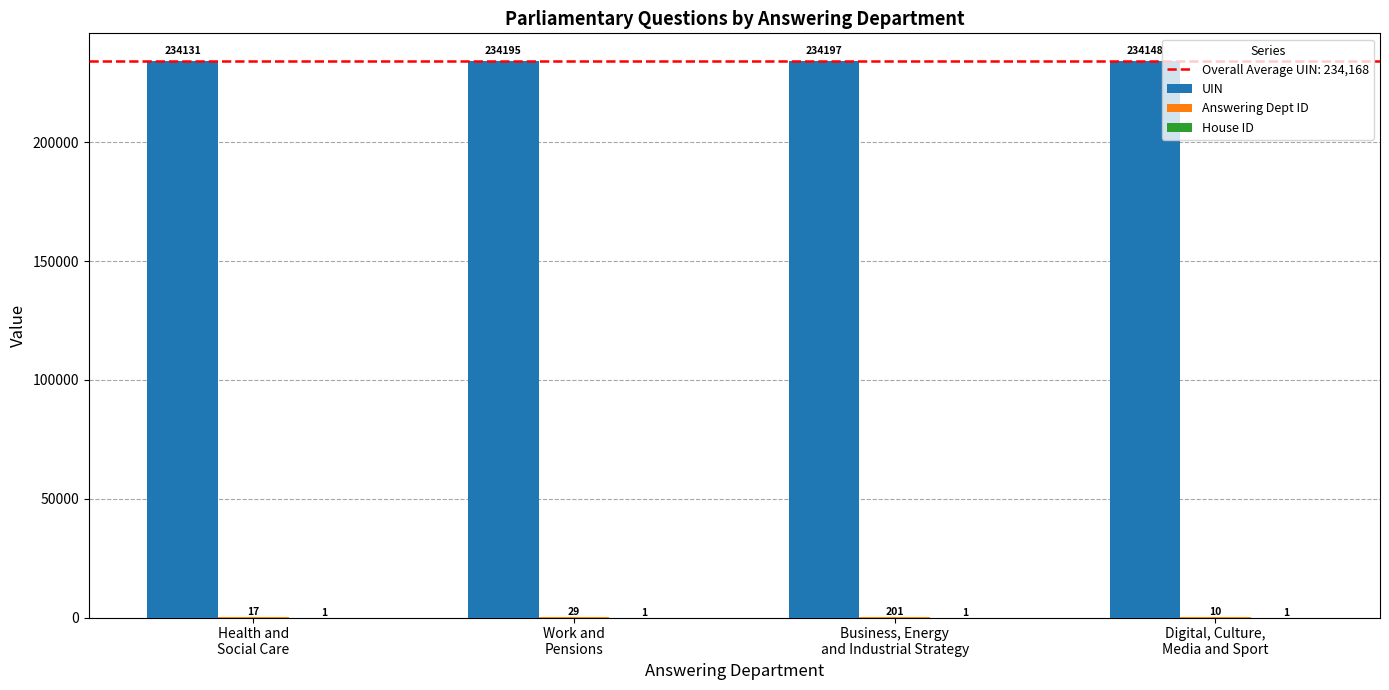

What is the highest value of the UIN series?

234197